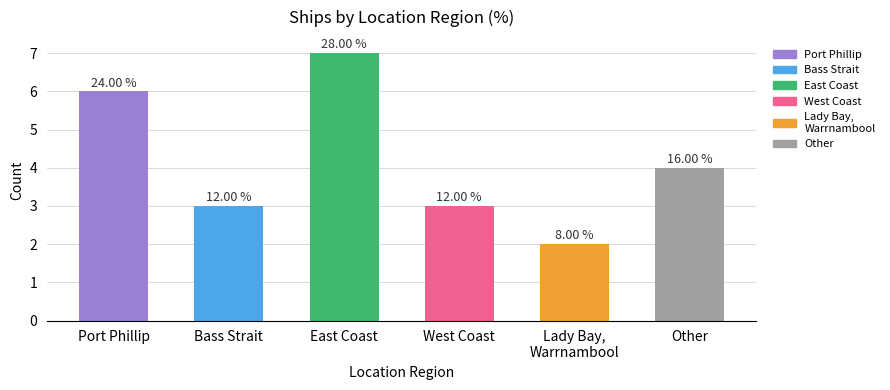

What is the label of the 1st bar from the right?

Other